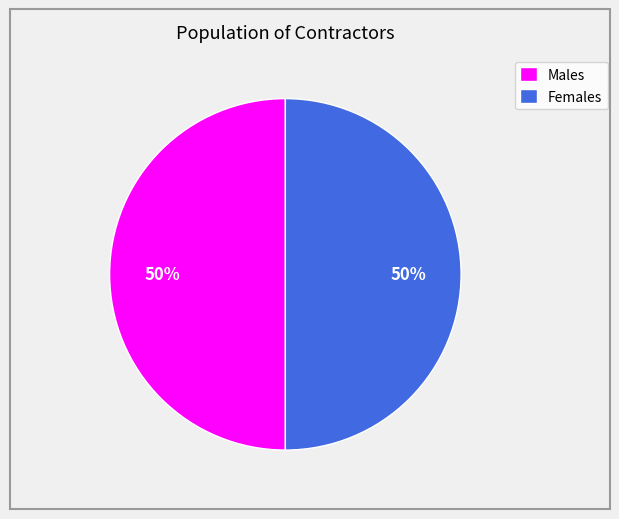

To the nearest percent, what is the combined percentage of Males and Females?

100%